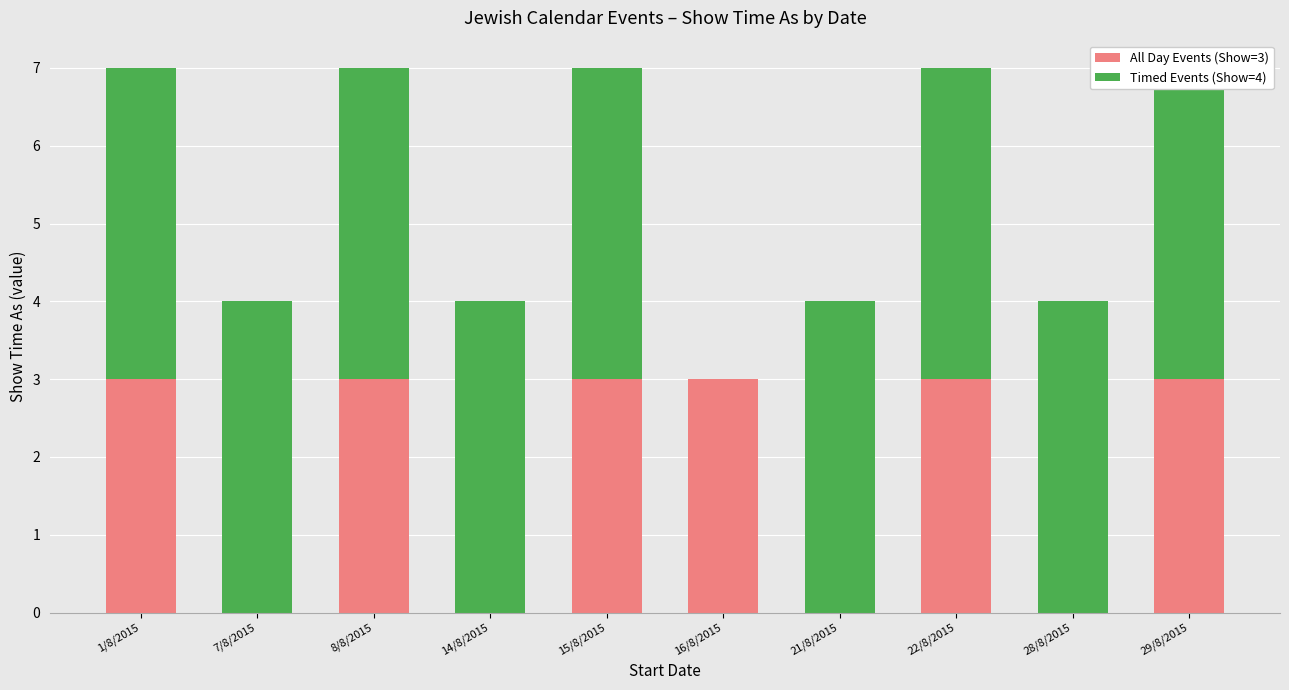

Where is Timed Events (Show=4) nearest to the value 2?

1/8/2015